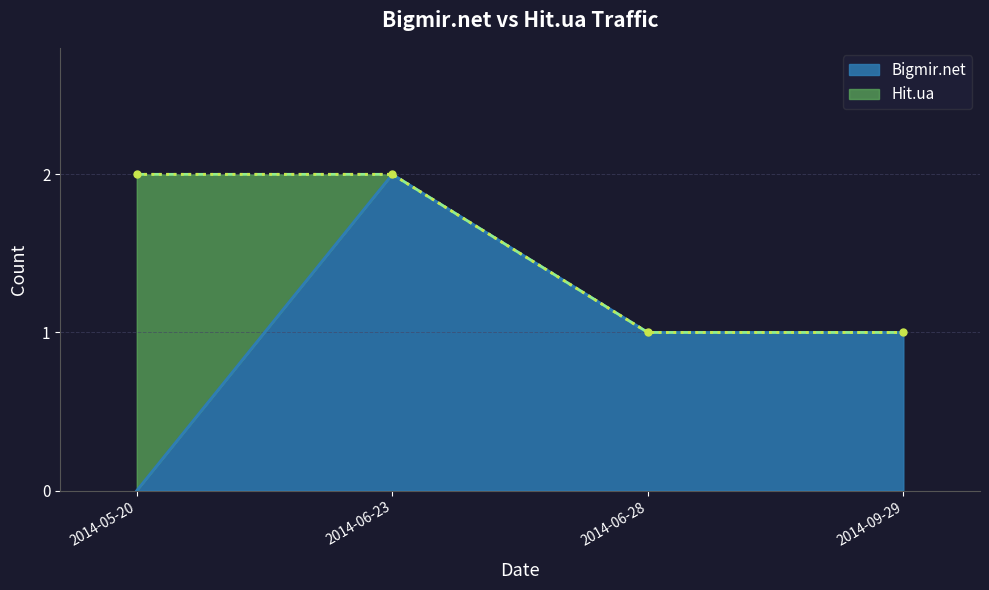

How many data points does each series have?

4